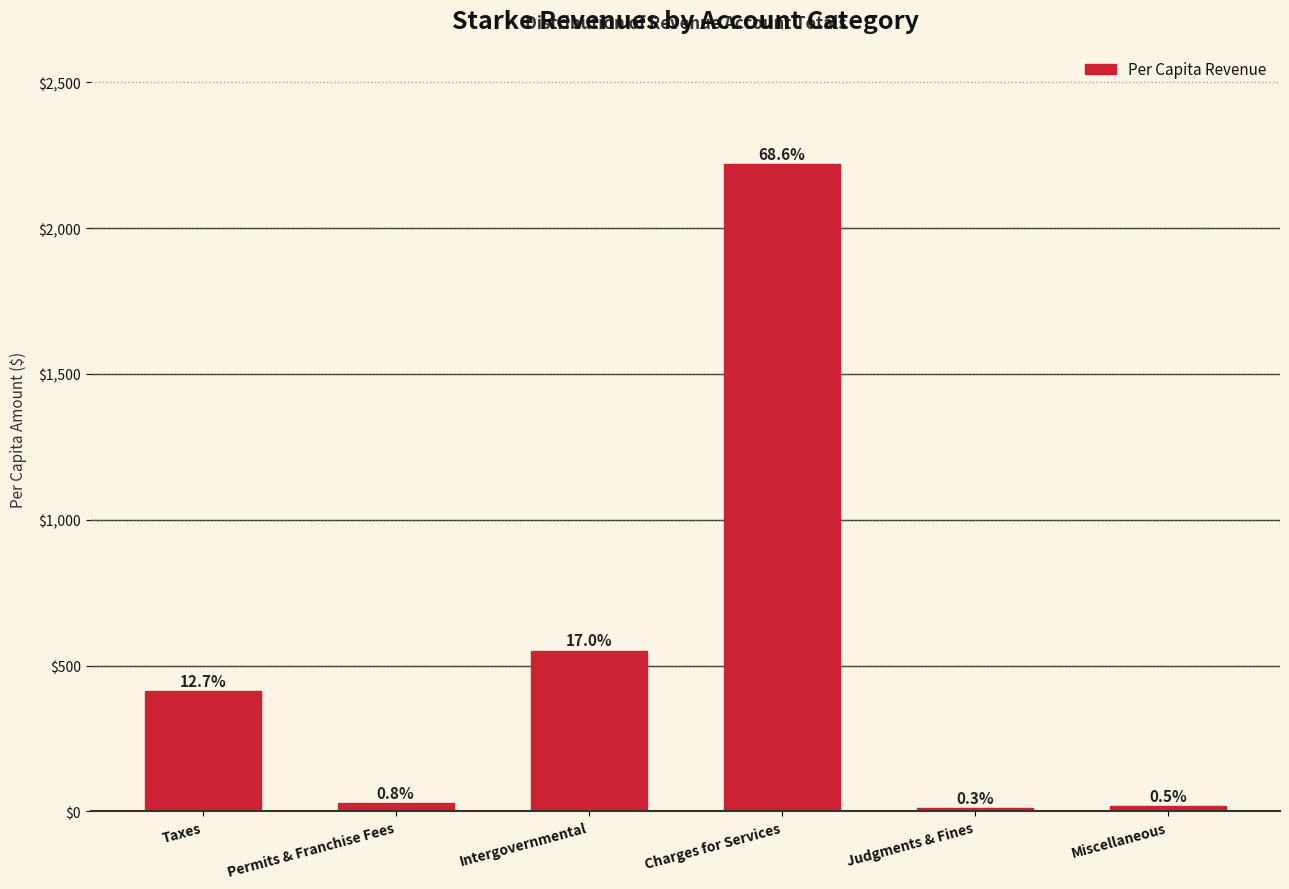

Are the bars horizontal?

No